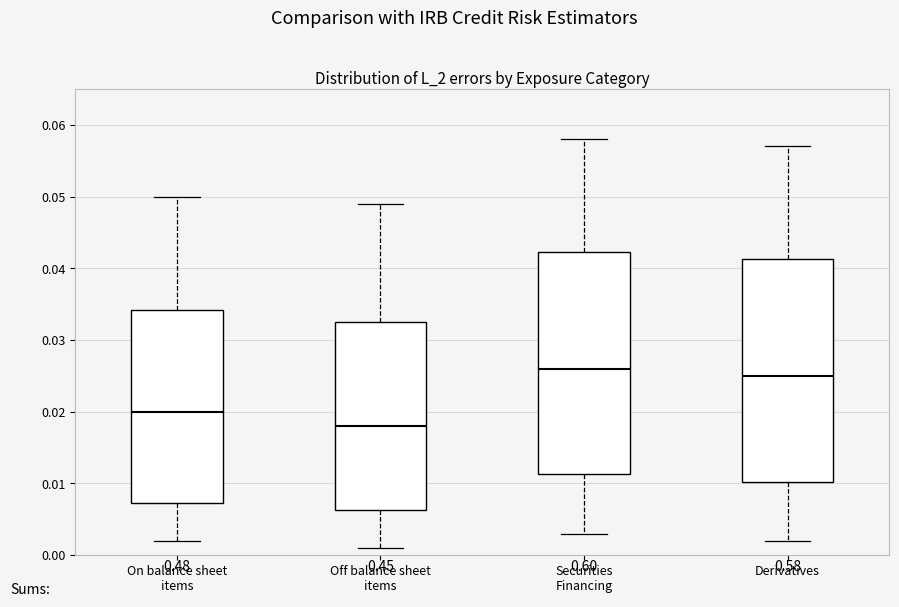

Reading left to right, transcribe this box plot: for each box, give where its median line is, the range the box spans, and where its two whiskers end, as read against the y-axis. The values are not printed on the chart, so give them approximately, as read against the axis.

On balance sheet items: median 0.020, box 0.007 to 0.034, whiskers 0.002 to 0.050
Off balance sheet items: median 0.018, box 0.006 to 0.033, whiskers 0.001 to 0.049
Securities Financing: median 0.026, box 0.011 to 0.042, whiskers 0.003 to 0.058
Derivatives: median 0.025, box 0.010 to 0.041, whiskers 0.002 to 0.057